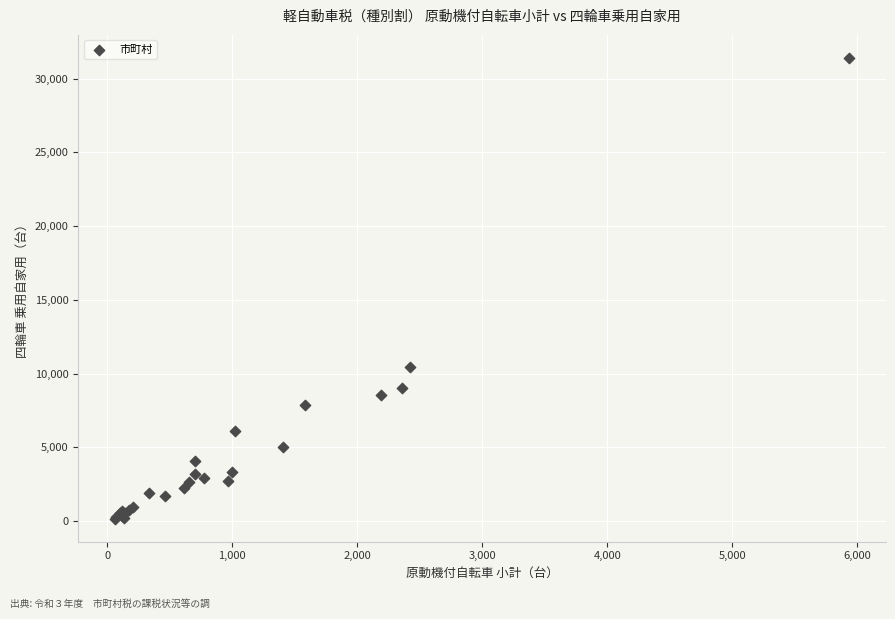

What Y value in the scatter plot is closest to 15789?

10430